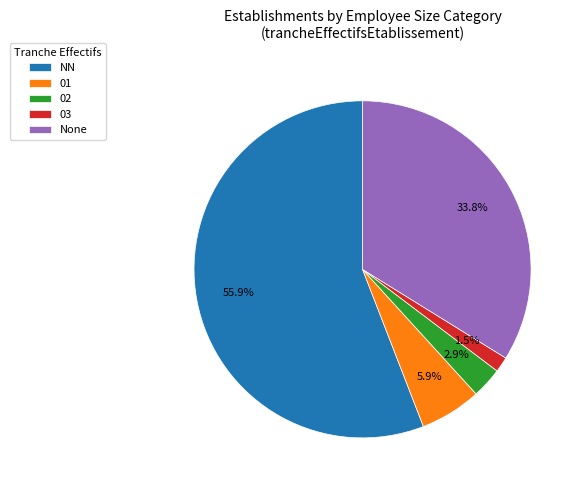

What is the majority slice?

NN